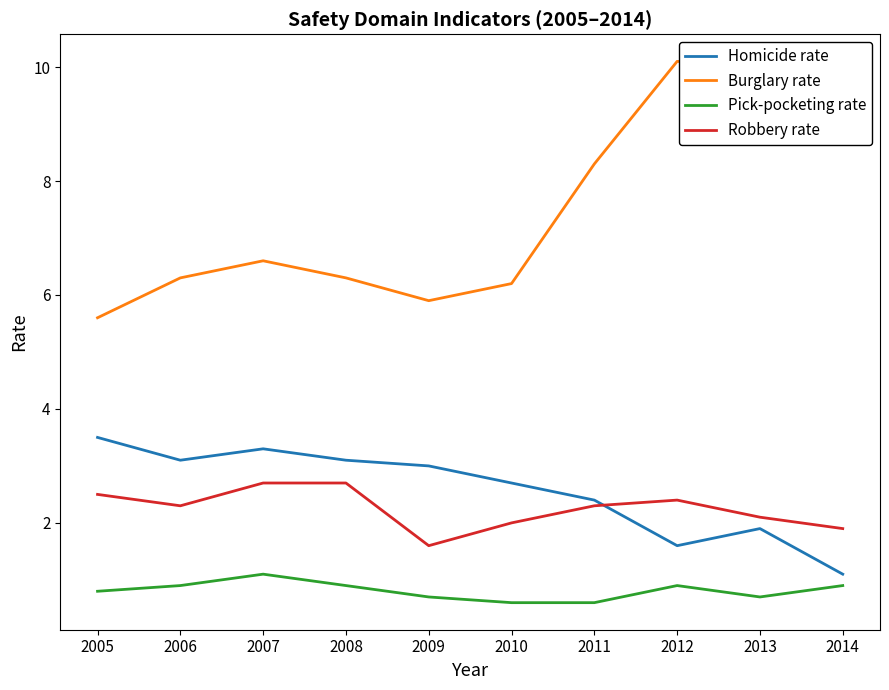

True or false: Burglary rate has a value of 11.0 at 2006.

False